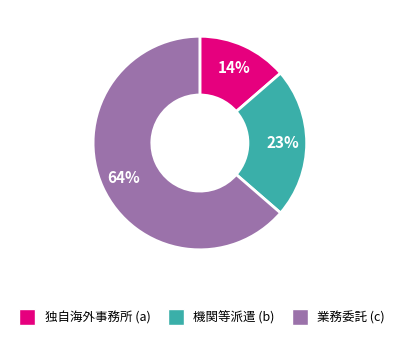

What is the ratio of the value at 独自海外事務所 (a) to the value at 機関等派遣 (b)?

0.6